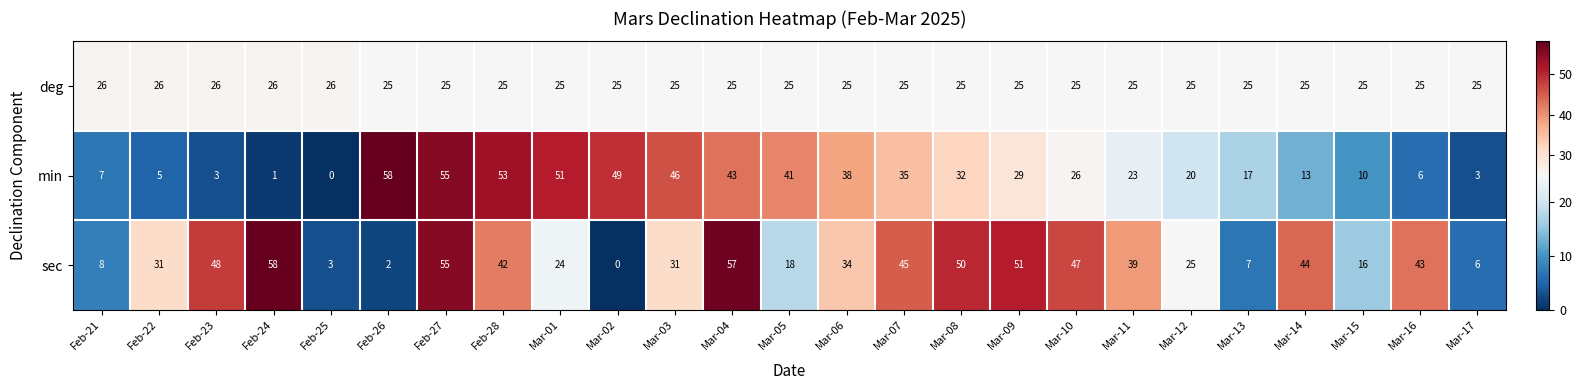

Rank the series at Mar-17 from highest to lowest value.

deg, sec, min